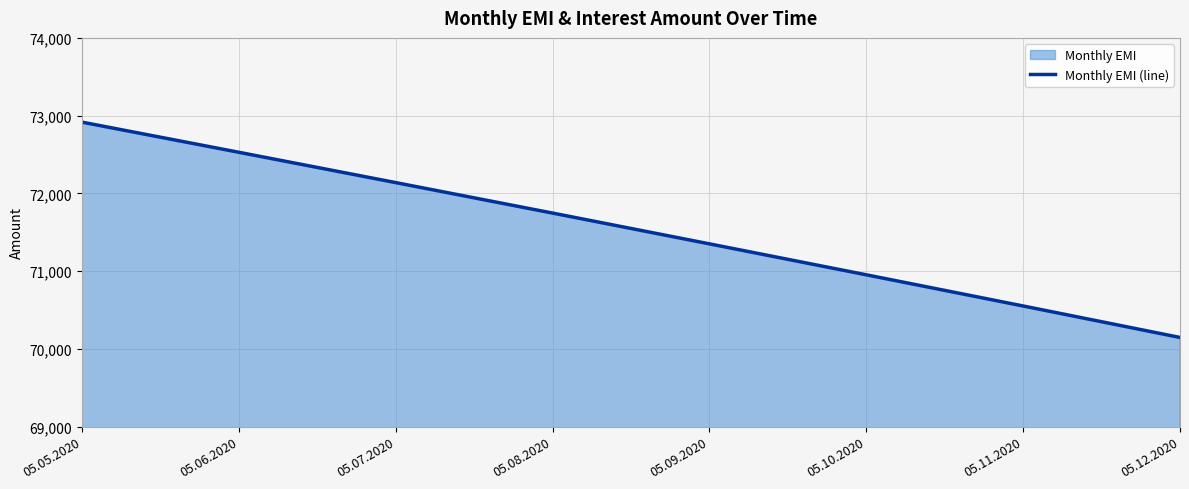

How many lines are shown in the chart?

1